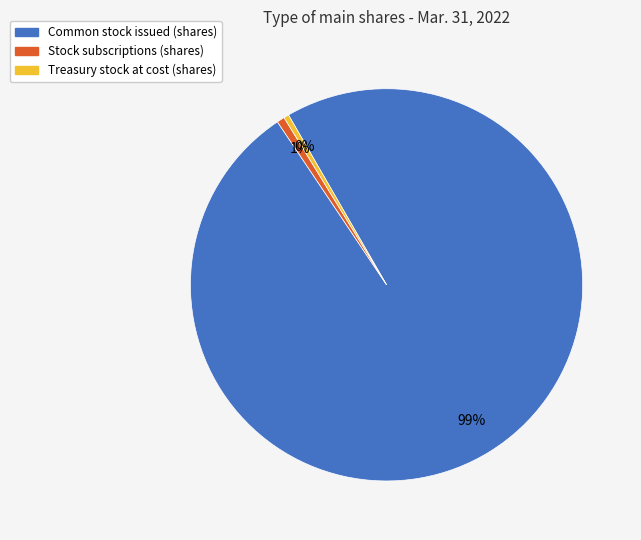

Which has a higher value, Treasury stock at cost (shares) or Common stock issued (shares)?

Common stock issued (shares)